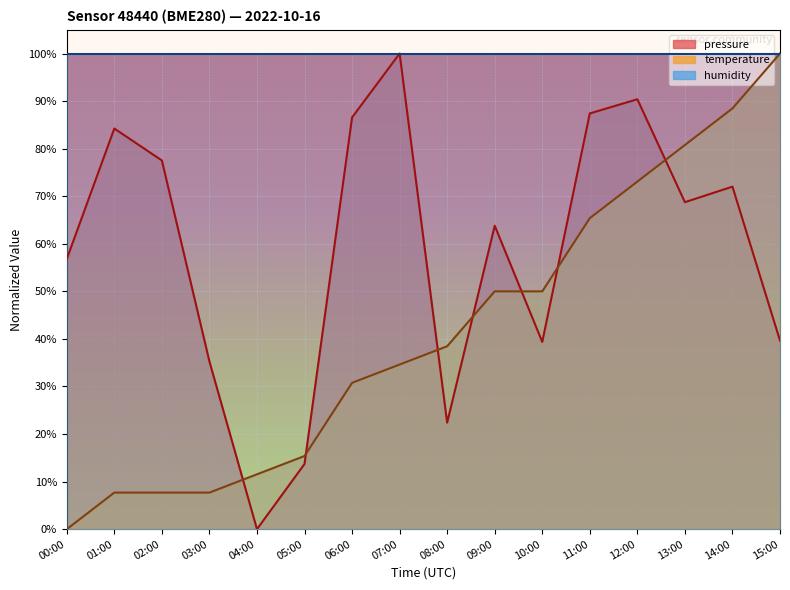

Count the number of data series in this chart.

3